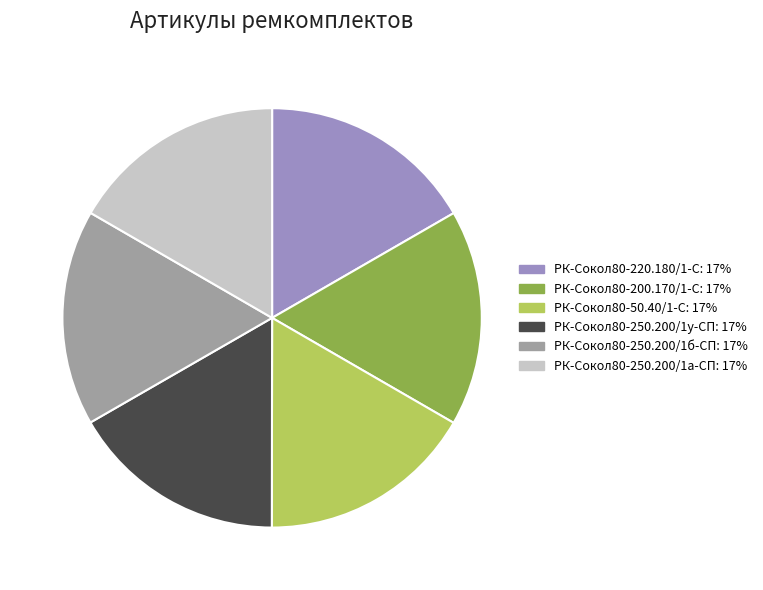

Does РК-Сокол80-200.170/1-С account for over 50% of the chart?

No